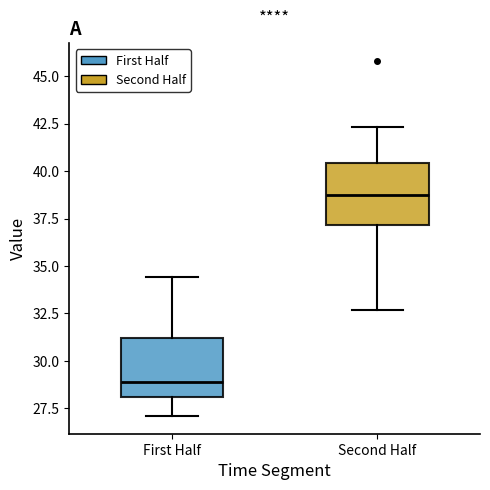

Reading left to right, read every box against the y-axis: the position of its median line, the range the box covers, and the ends of its whiskers. The values are not printed on the chart, so give them approximately, as read against the axis.

First Half: median 29.0, box 28.0 to 31.0, whiskers 27.0 to 34.5
Second Half: median 39.0, box 37.0 to 40.5, whiskers 32.5 to 42.5